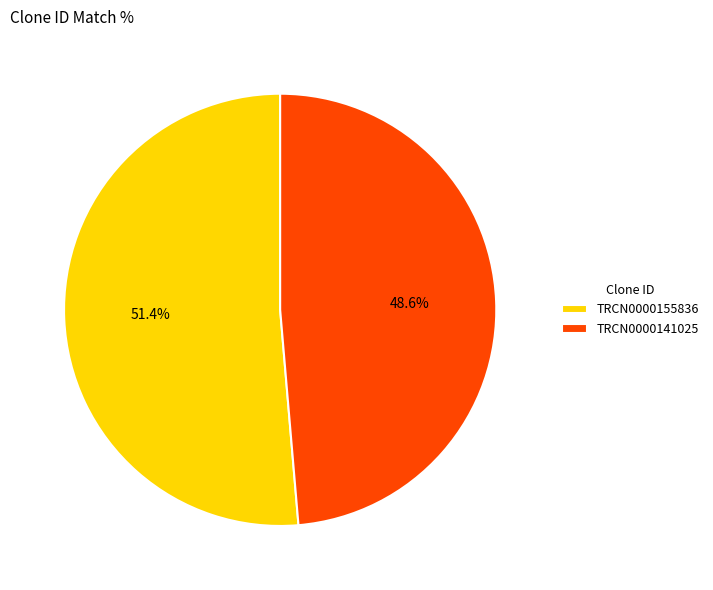

True or false: TRCN0000141025 accounts for 49% of the total.

True